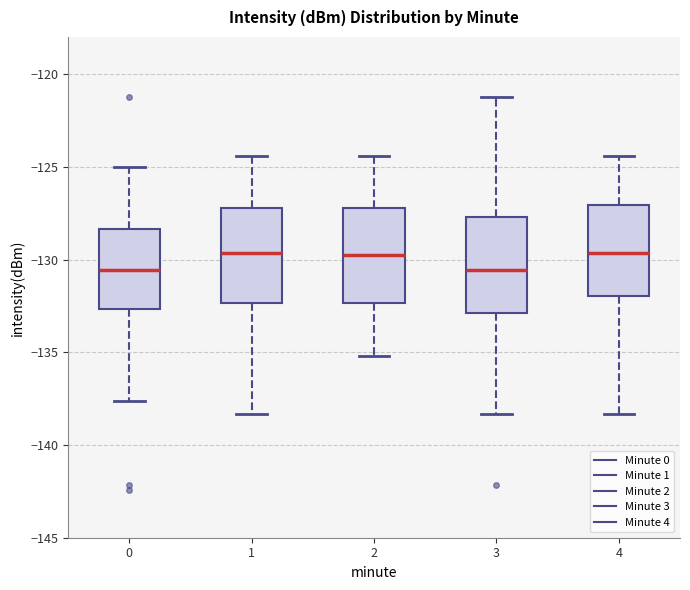

Reading left to right, read every box against the y-axis: the position of its median line, the range the box covers, and the ends of its whiskers. The values are not printed on the chart, so give them approximately, as read against the axis.

0: median -130.5, box -132.5 to -128.5, whiskers -137.5 to -125.0
1: median -129.5, box -132.5 to -127.0, whiskers -138.5 to -124.5
2: median -130.0, box -132.5 to -127.0, whiskers -135.0 to -124.5
3: median -130.5, box -133.0 to -127.5, whiskers -138.5 to -121.0
4: median -129.5, box -132.0 to -127.0, whiskers -138.5 to -124.5